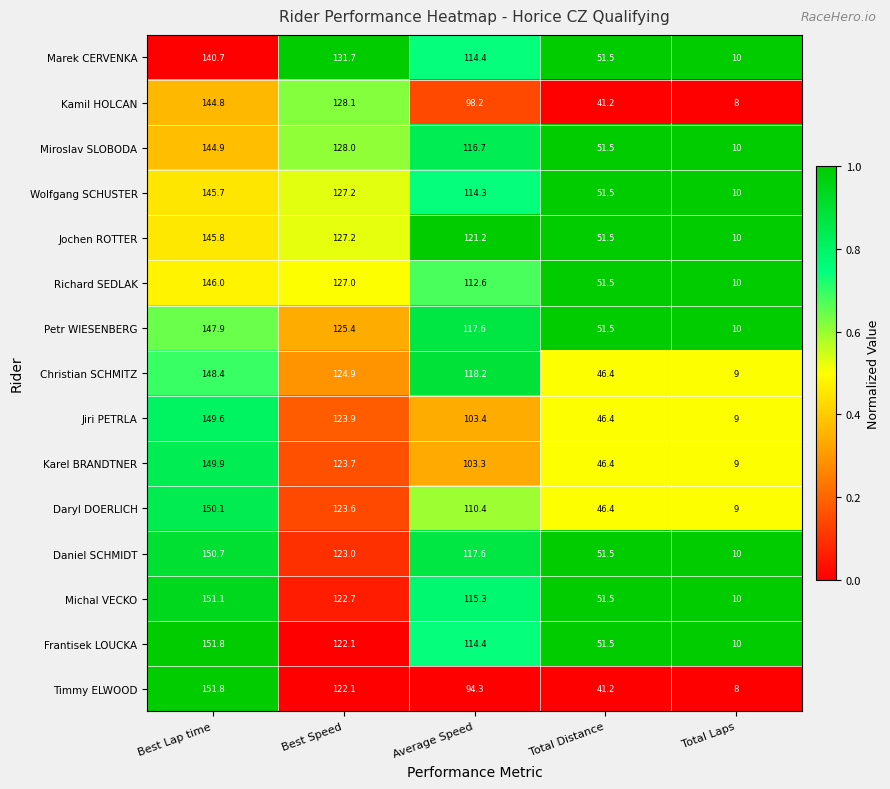

Which category has the highest value across all series?

Best Lap time